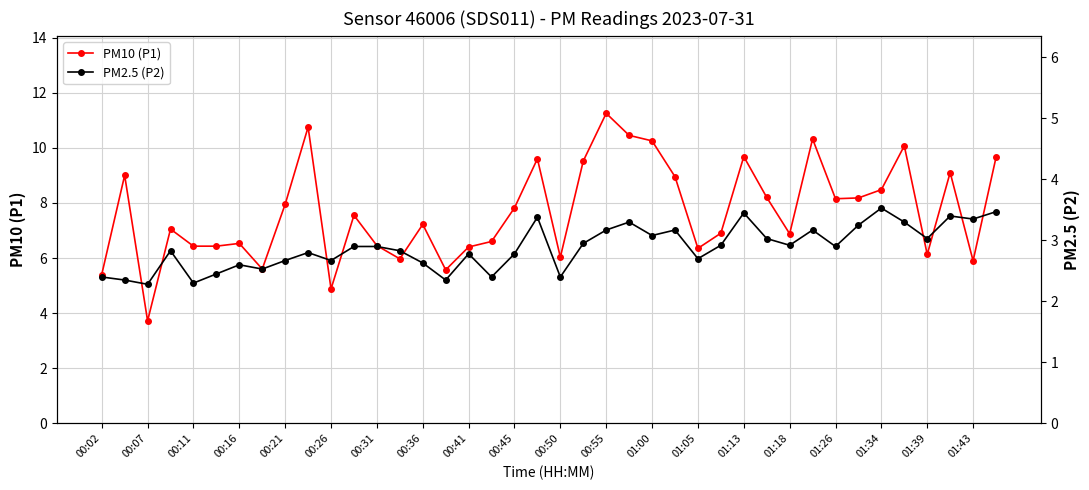

The PM10 (P1) series shows 8.6 at 00:31. True or false?

False